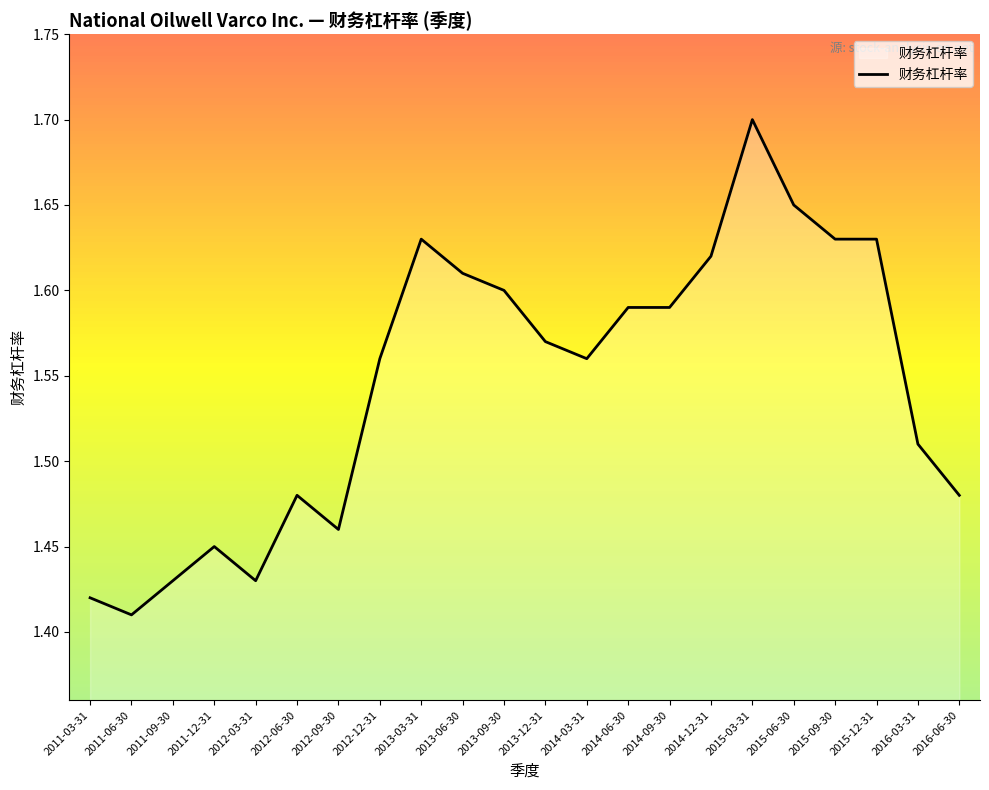

At which label is the value closest to 1?

2011-06-30